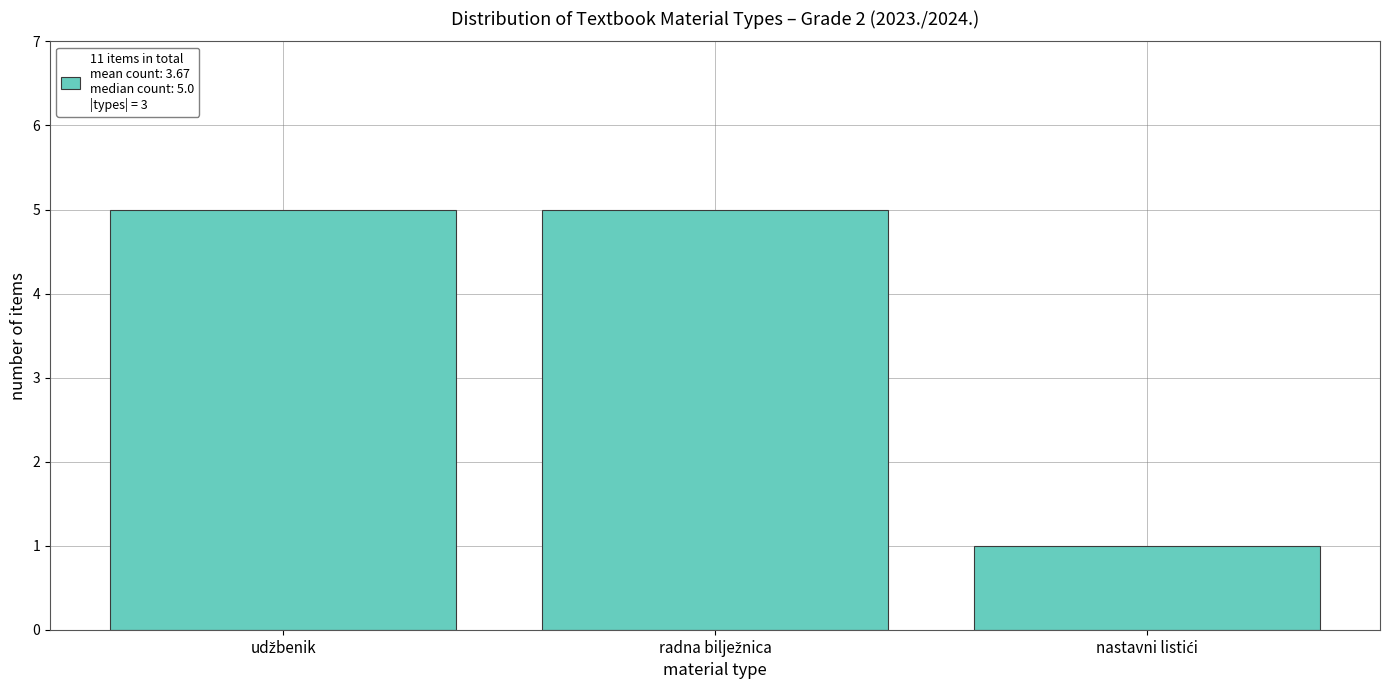

Reading left to right, what are all the values shown in this chart?

5	5	1